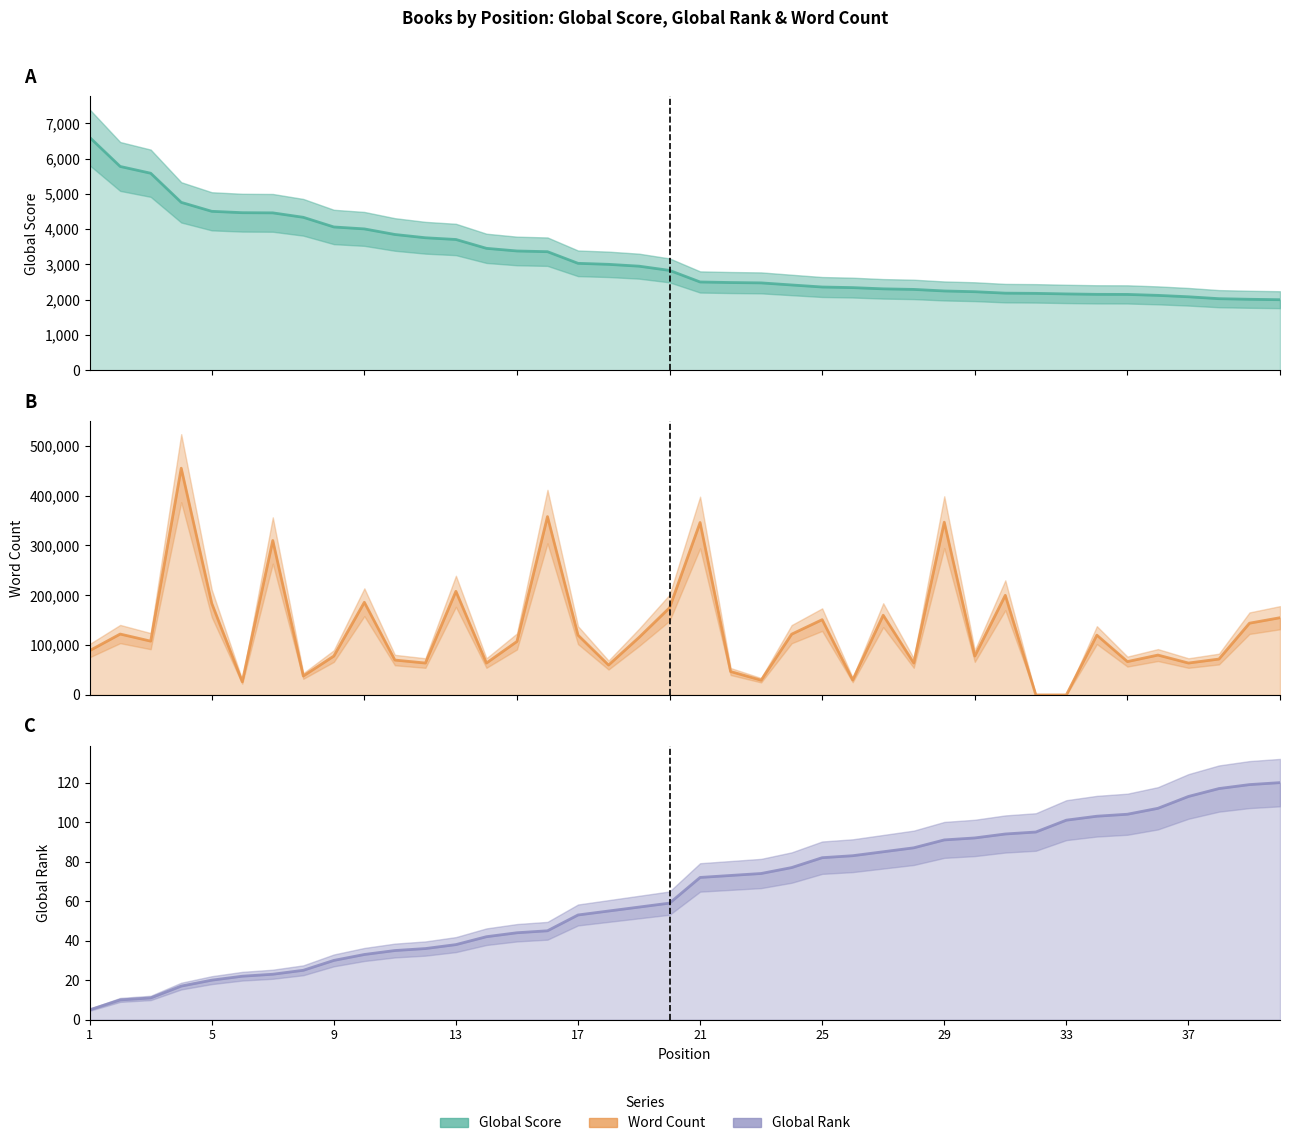

Does the chart display data point markers on the line(s)?

No